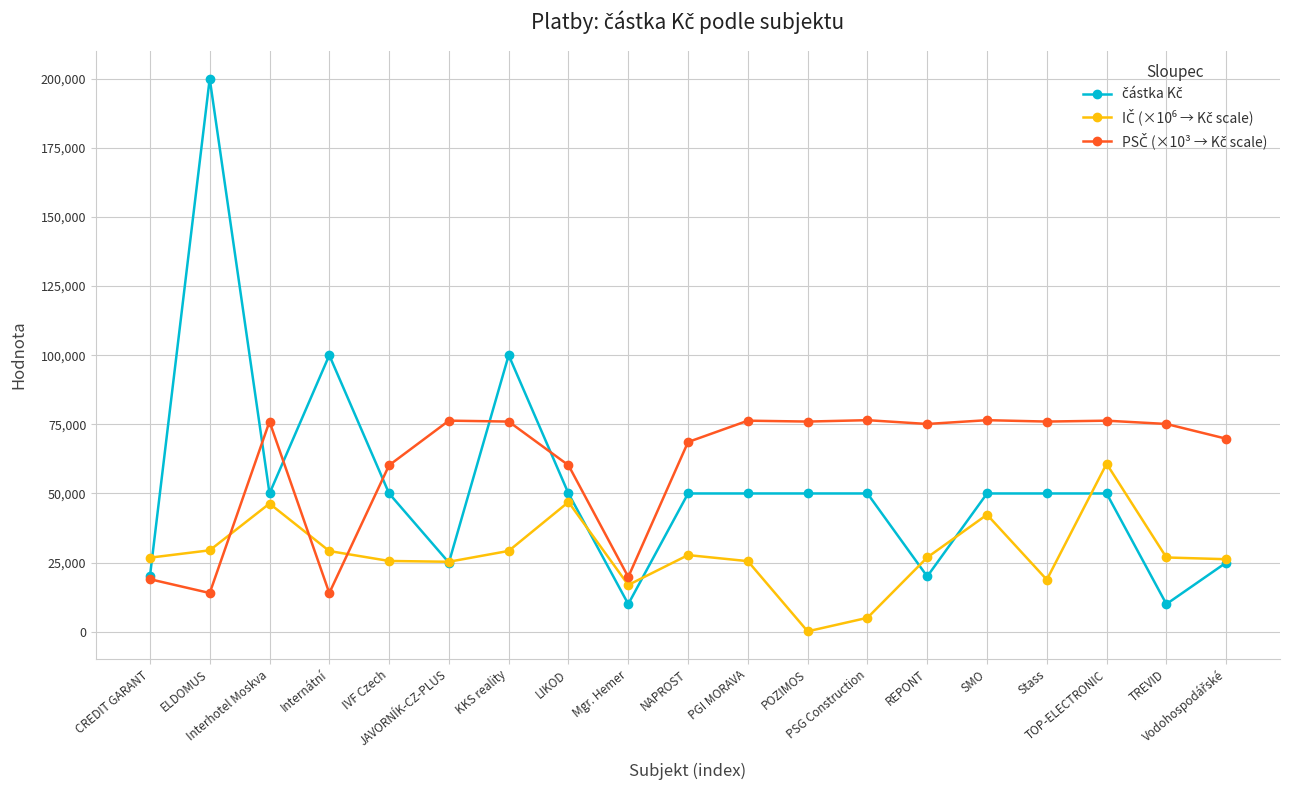

What is the greatest value displayed?

200000.0